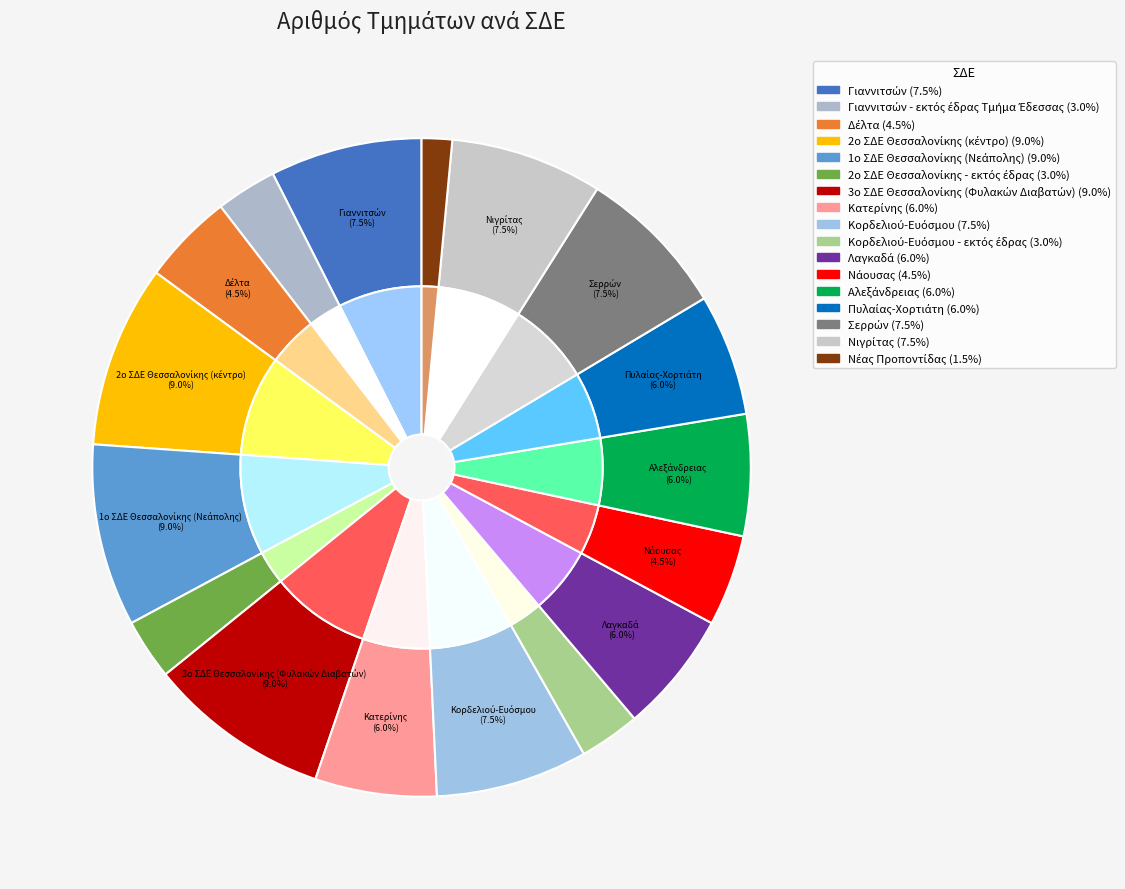

The Δέλτα slice represents 1% of the pie. True or false?

False